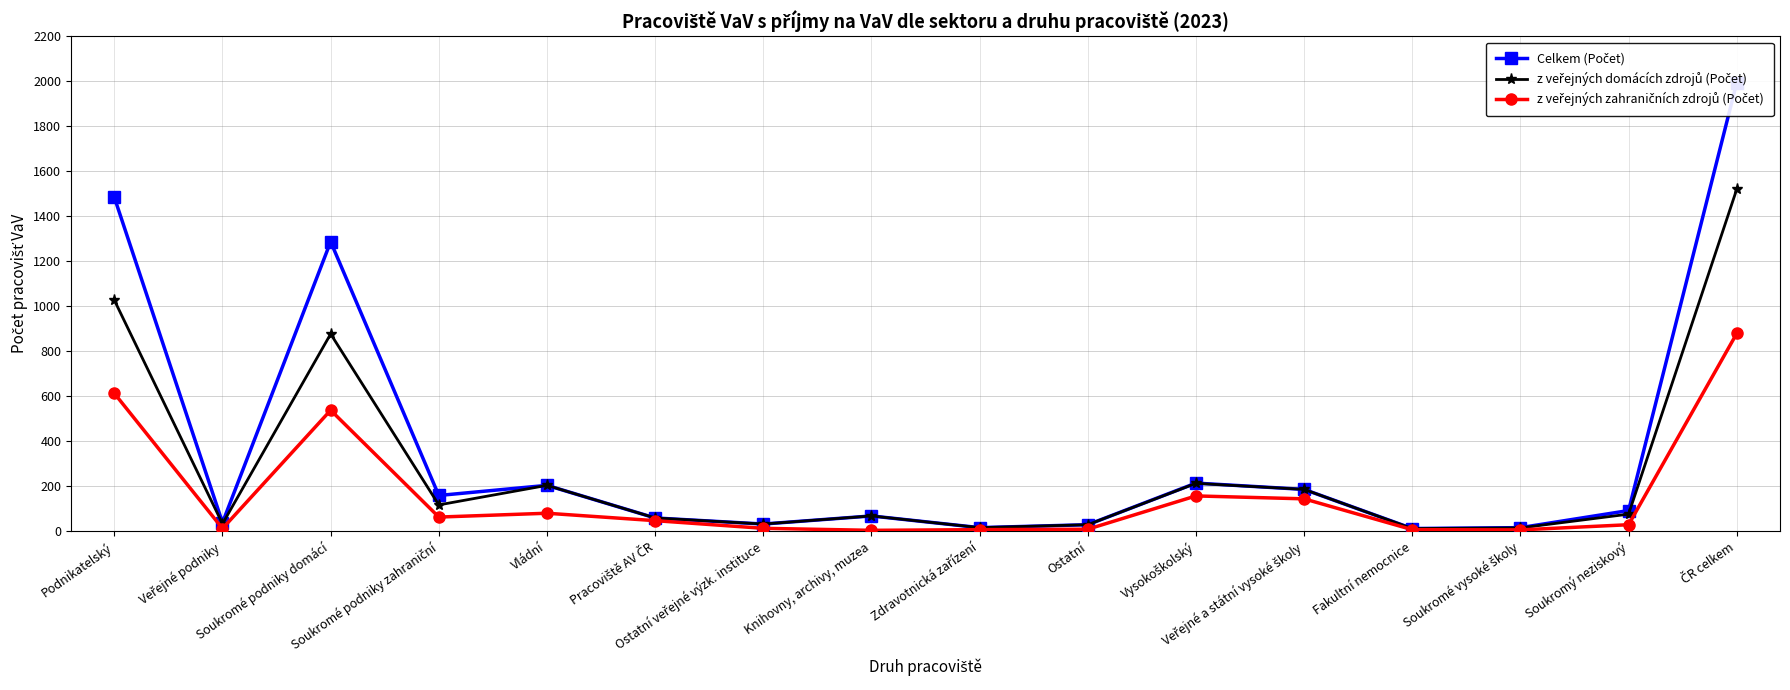

At Podnikatelský, list the series in order from smallest to largest.

z veřejných zahraničních zdrojů (Počet), z veřejných domácích zdrojů (Počet), Celkem (Počet)